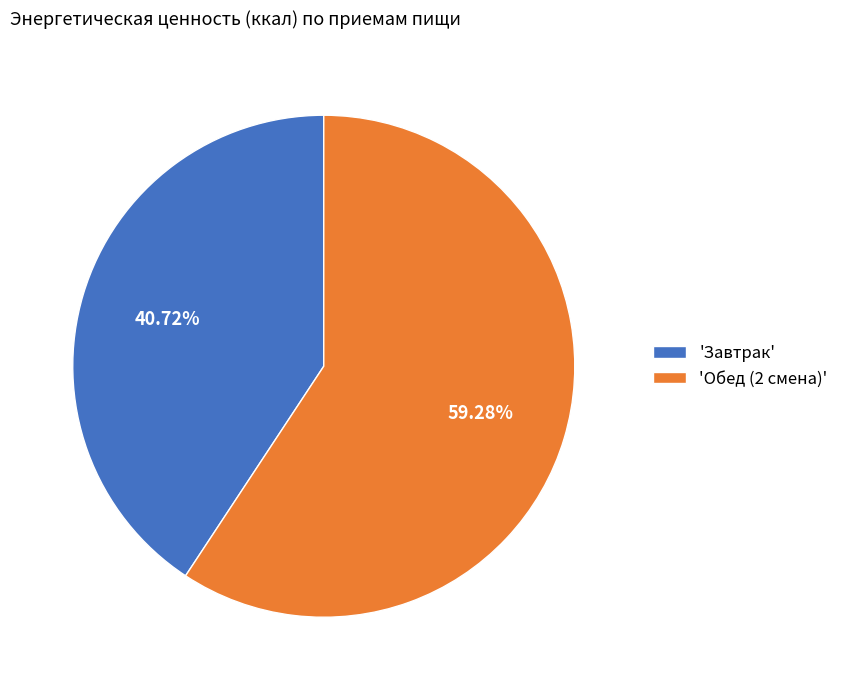

How many slices are in this pie chart?

2